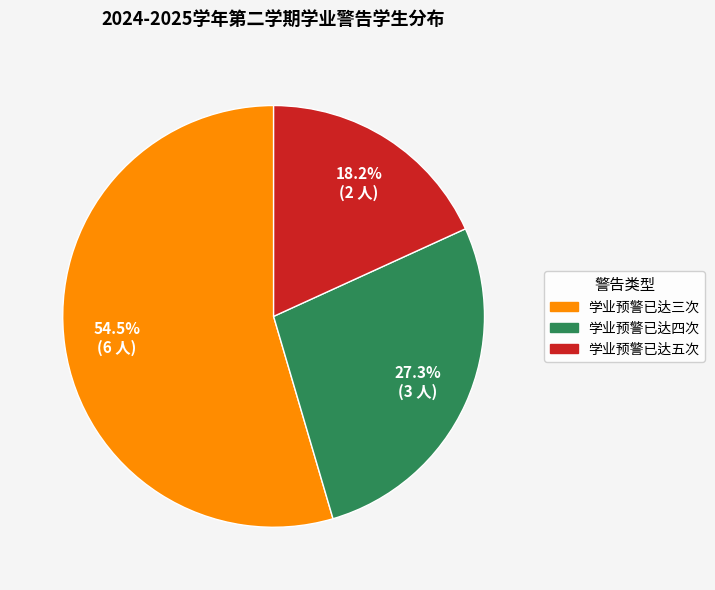

Is 学业预警已达五次 the majority of the pie?

No